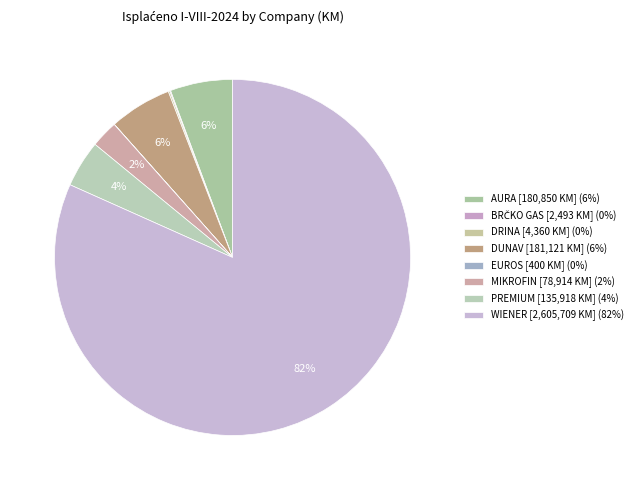

Which category has the biggest portion of the pie?

WIENER